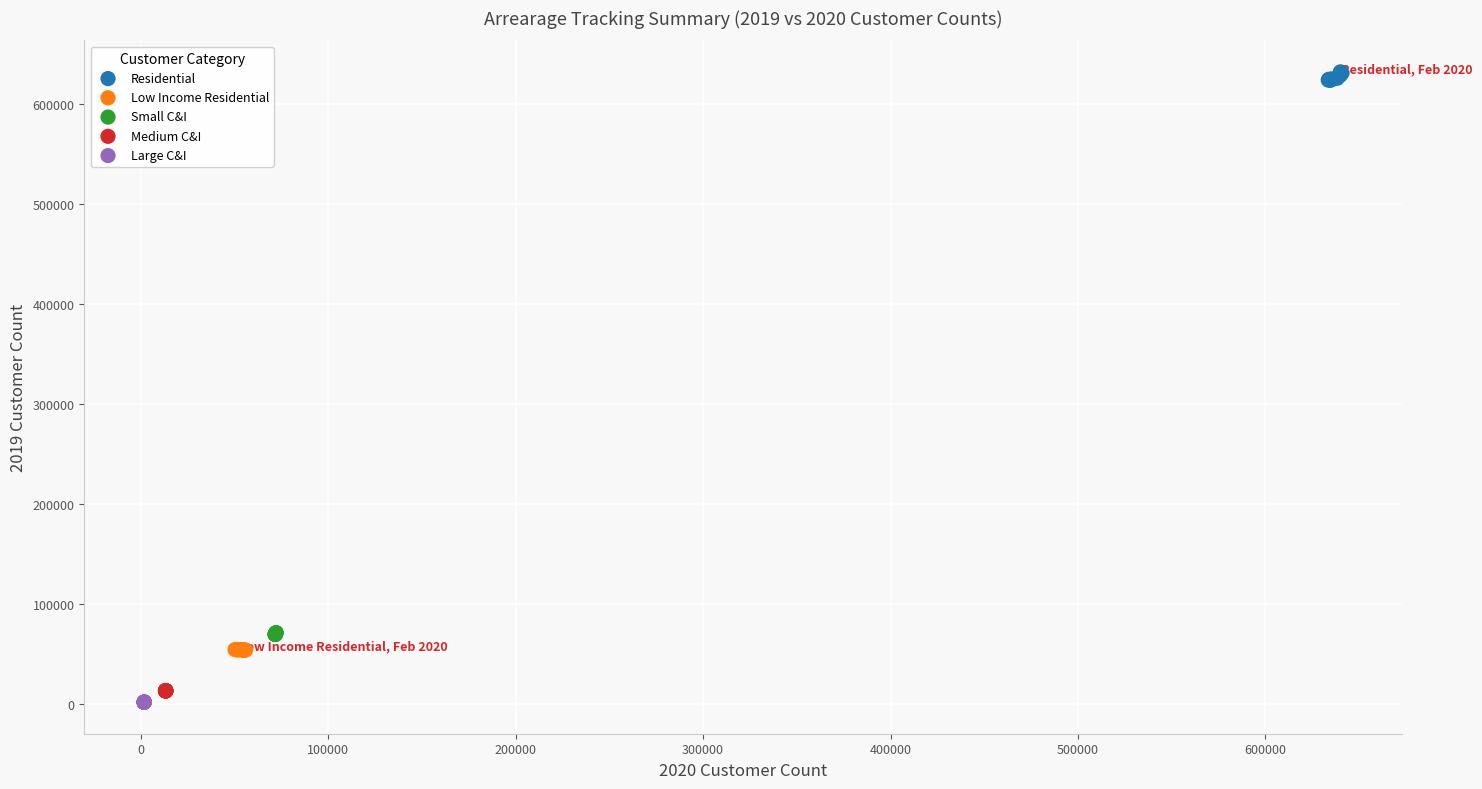

Which series reaches the maximum Y coordinate?

Residential